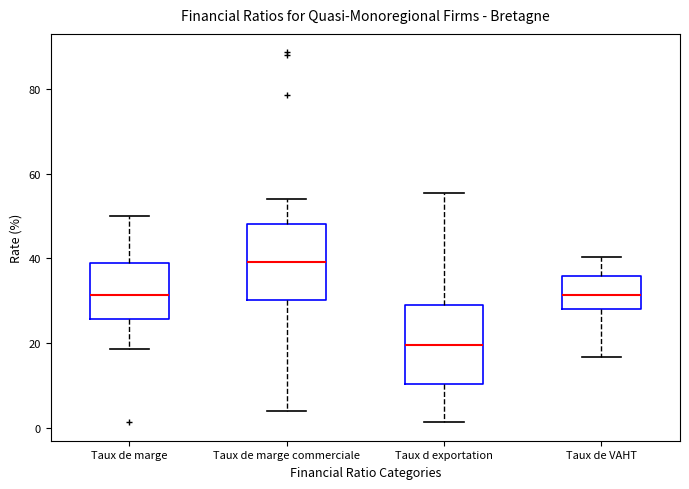

Which box's median line is the highest?

Taux de marge commerciale